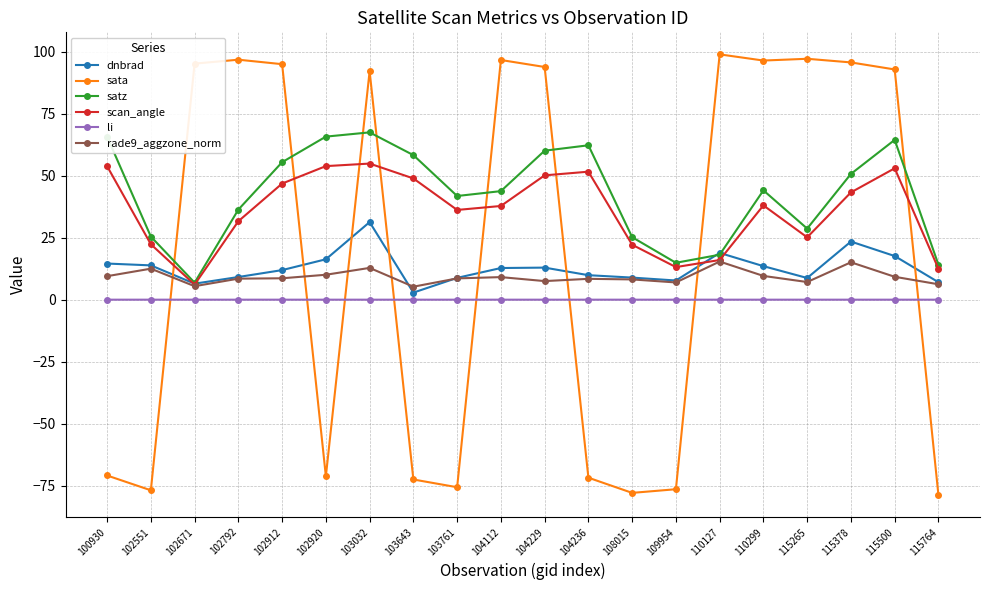

Which series has the largest range (max minus min)?

sata